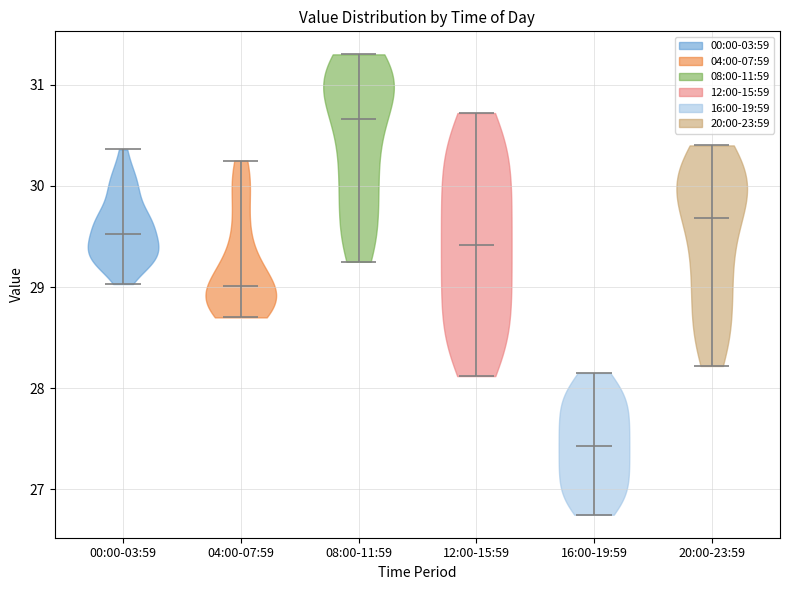

Which violin has the highest median line?

08:00-11:59